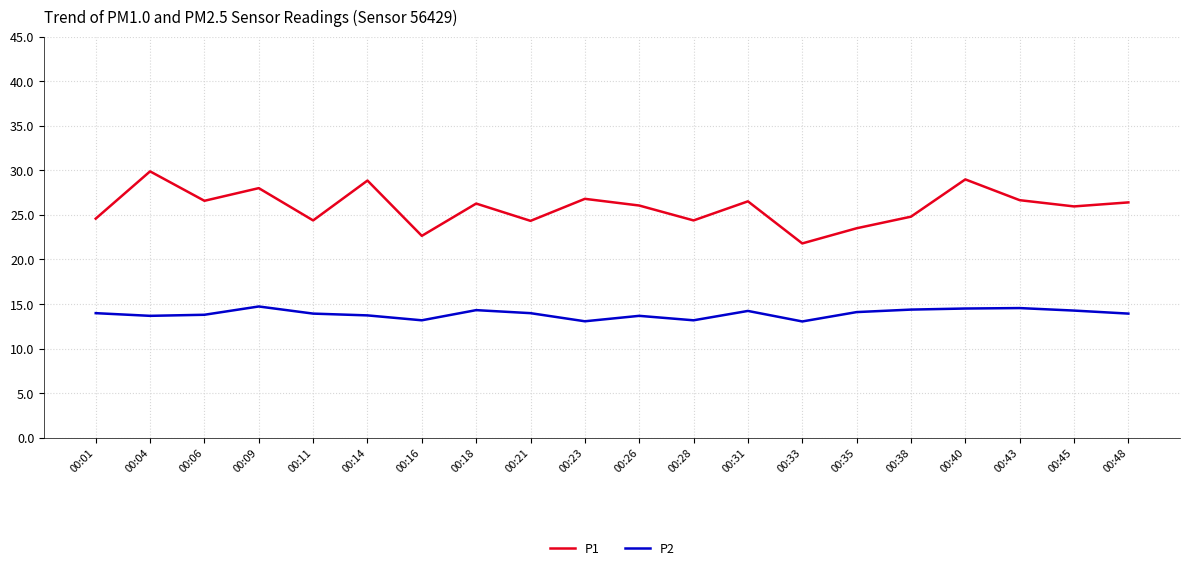

True or false: P1 and P2 intersect in this chart.

False